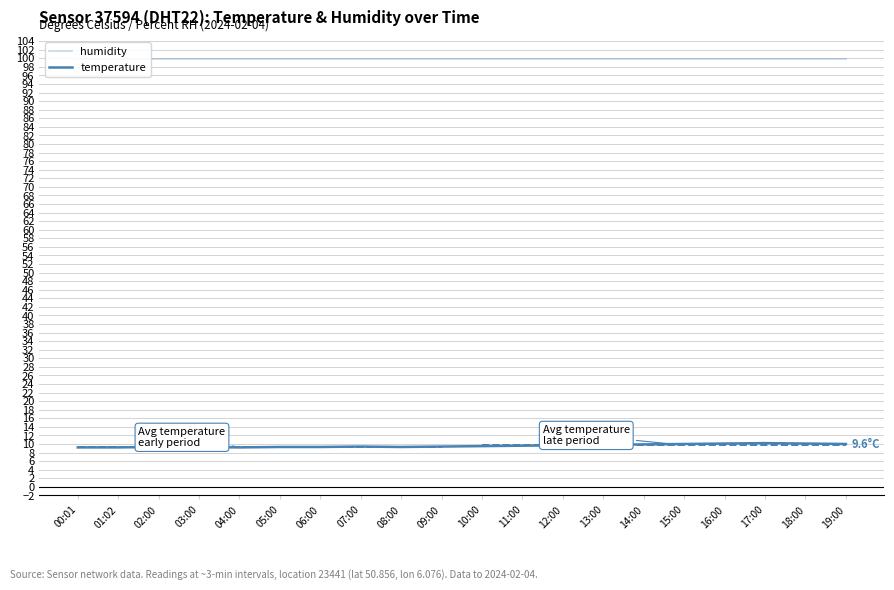

What position from the left is 09:00?

10